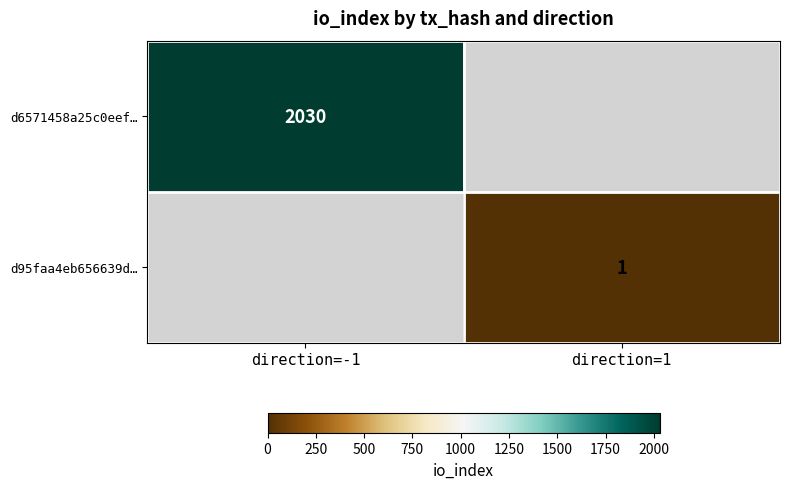

True or false: d95faa4eb656639d… has a value of 0 at direction=1.

False